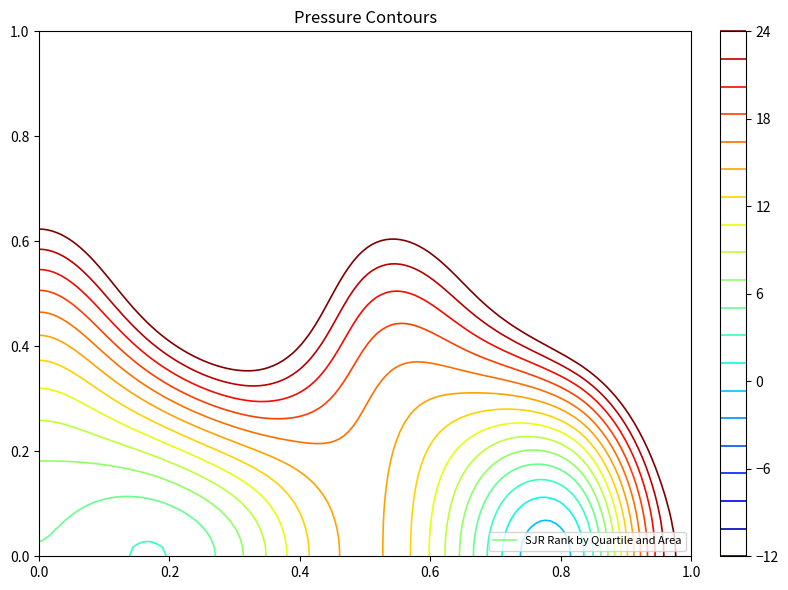

What is the sum of all Q1 values?

62